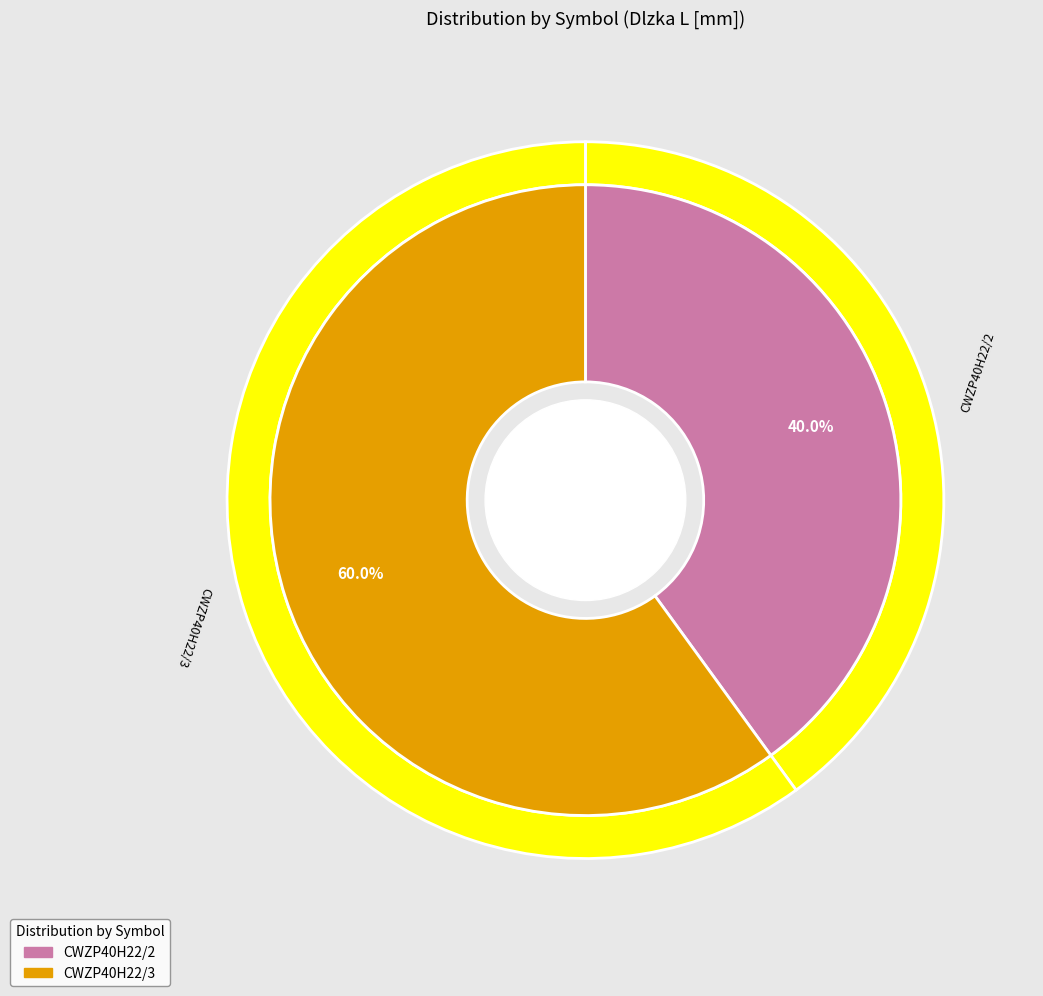

Do CWZP40H22/2 and CWZP40H22/3 together represent more than half of the pie?

Yes